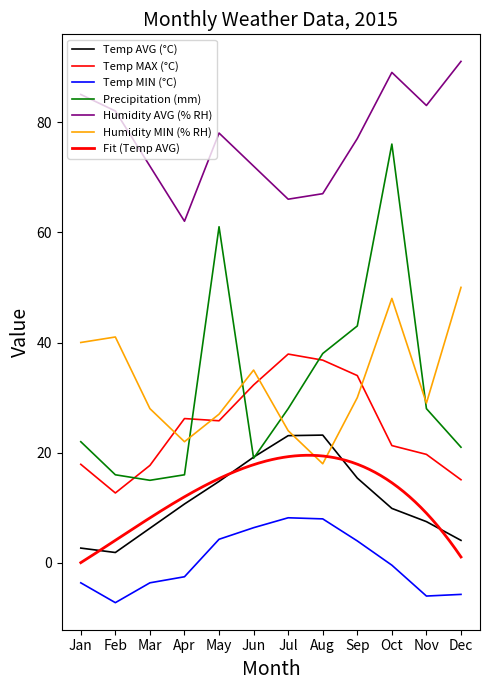

At which category does Temp AVG (°C) reach its first local valley?

Feb